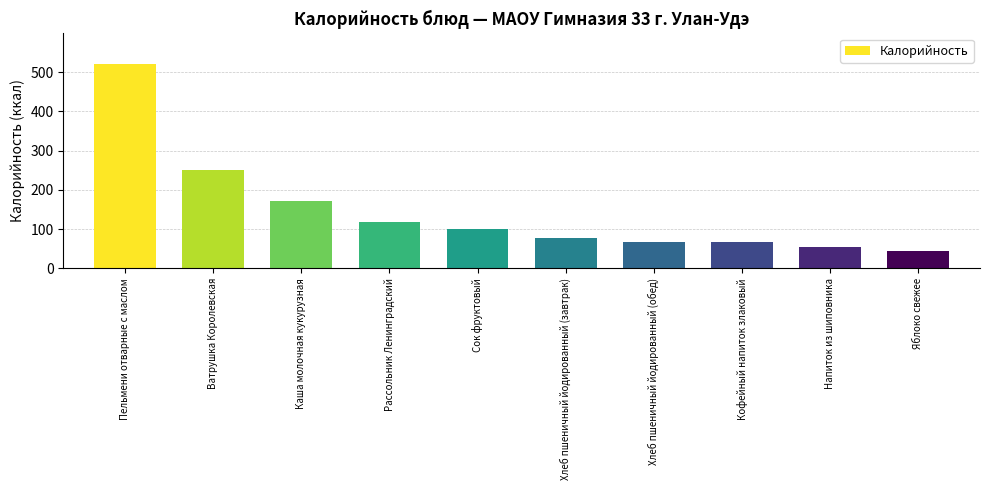

What is the sum of all values?

1473.3